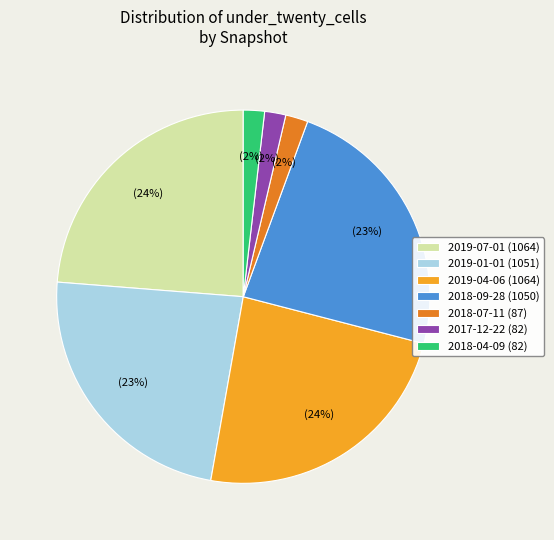

Combined, do 2018-04-09 (82) and 2017-12-22 (82) account for over 50%?

No